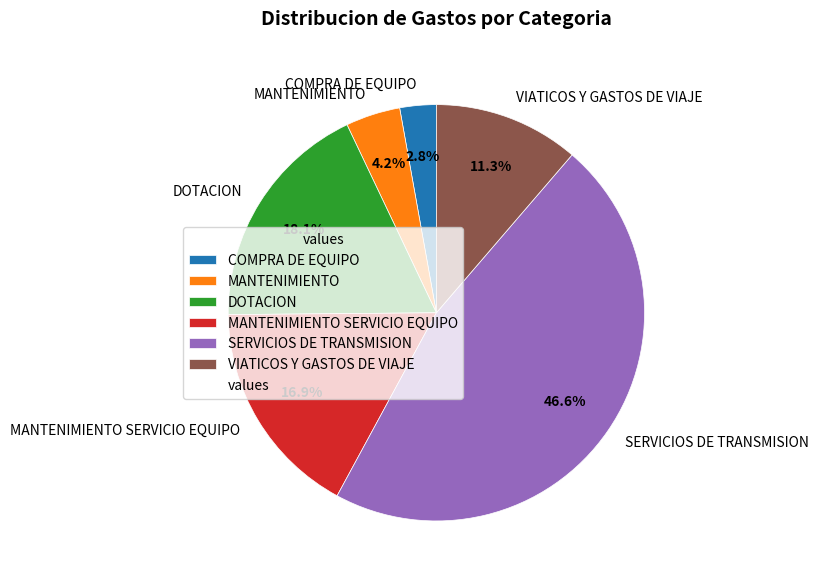

What percentage do VIATICOS Y GASTOS DE VIAJE and MANTENIMIENTO together represent?

15.5%